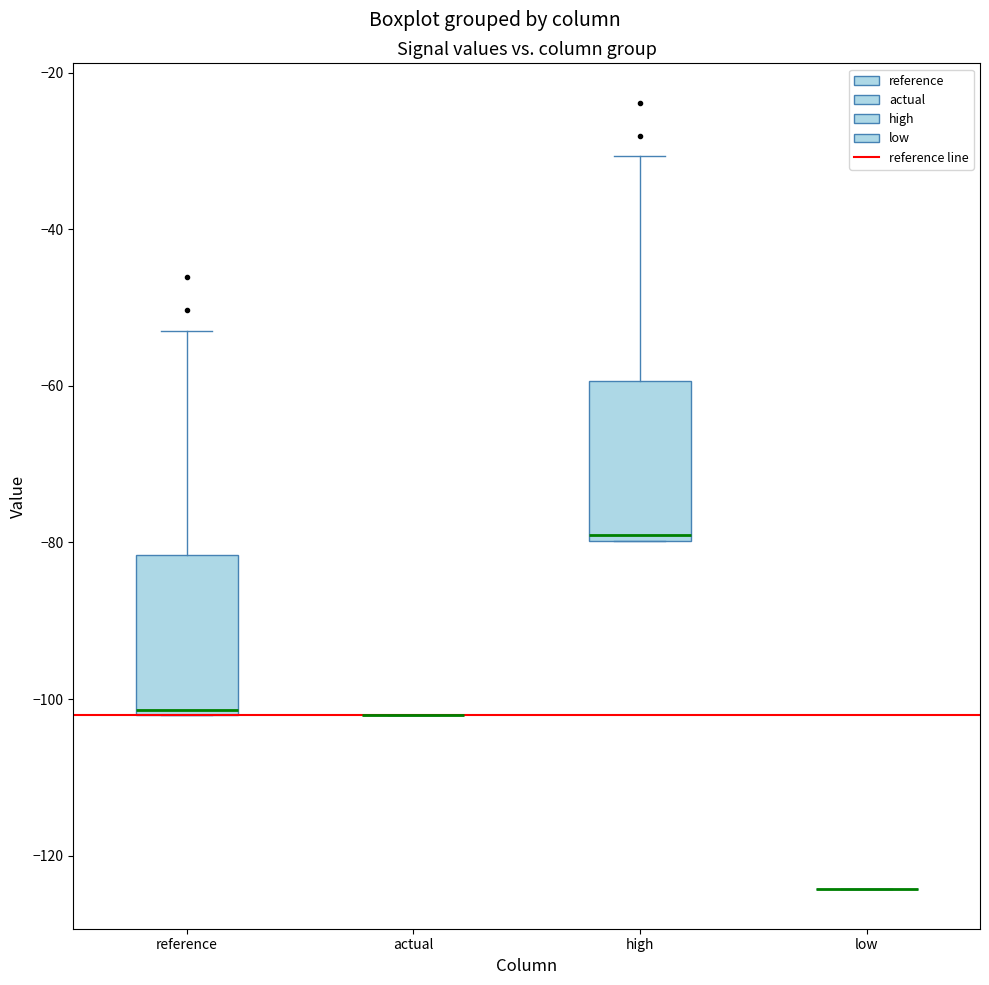

Reading left to right, transcribe this box plot: for each box, give where its median line is, the range the box spans, and where its two whiskers end, as read against the y-axis. The values are not printed on the chart, so give them approximately, as read against the axis.

reference: median -102 (just above the box's lower edge), box -102 to -82, whiskers -102 to -52
actual: box collapsed to a line at -102, whiskers -102 to -102
high: median -80 (just above the box's lower edge), box -80 to -60, whiskers -80 to -30
low: box collapsed to a line at -124, whiskers -124 to -124